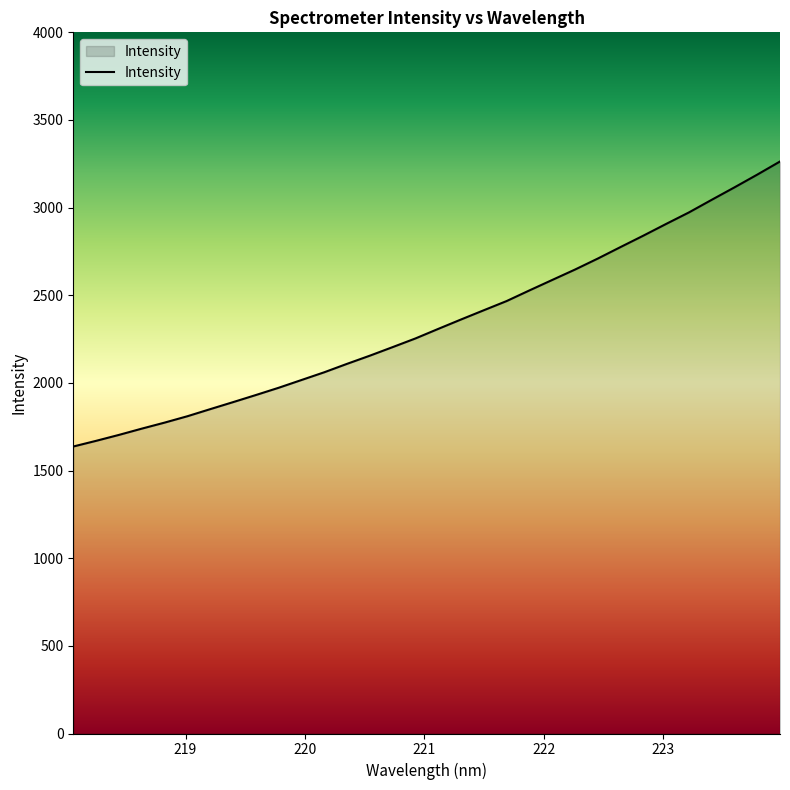

What is the maximum value shown in the chart?

3263.2